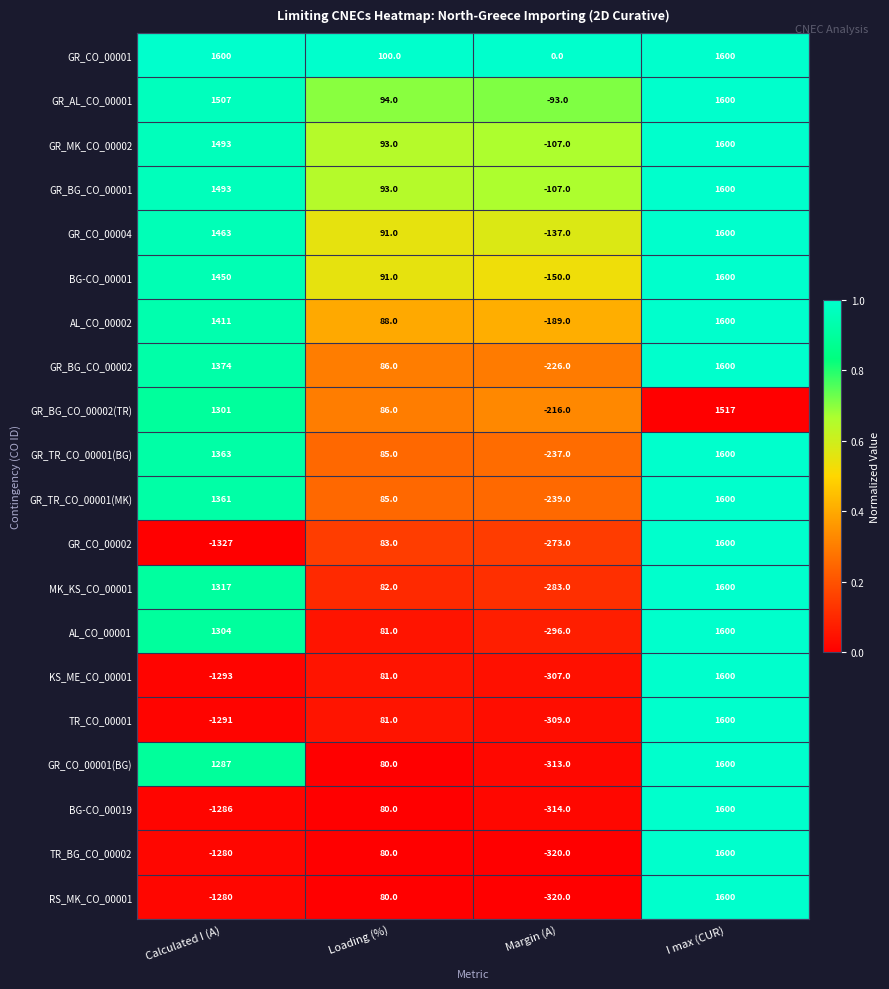

Where is GR_CO_00001 nearest to the value 800?

Loading (%)